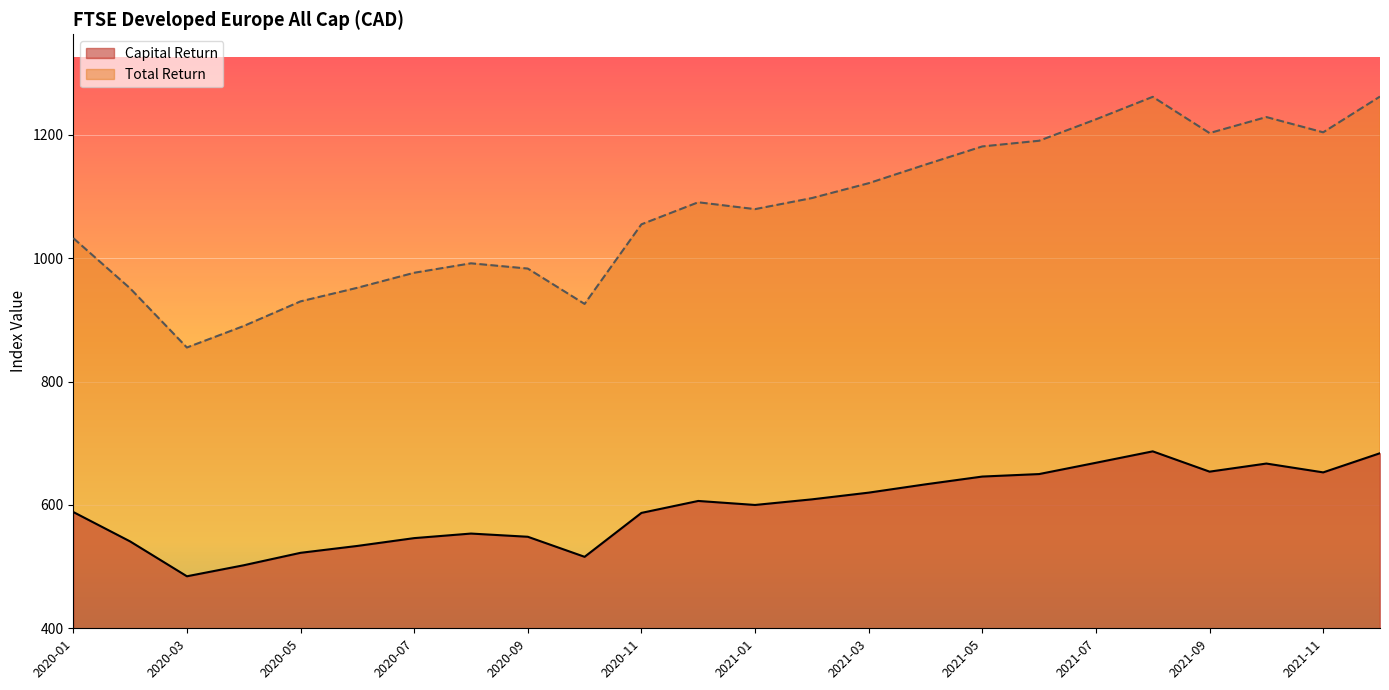

Where does the Capital Return series first go above 606?

2020-12